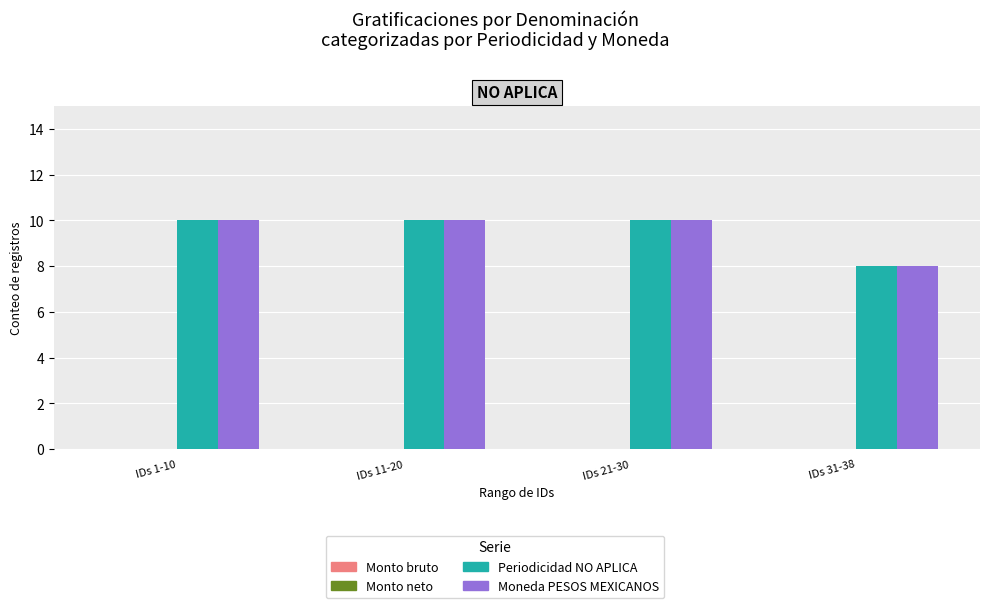

How many series are shown in this chart?

2